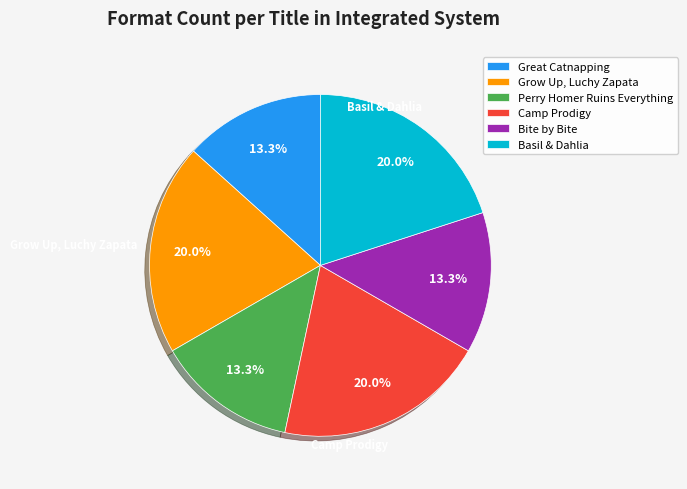

Count the number of slices in the pie.

6